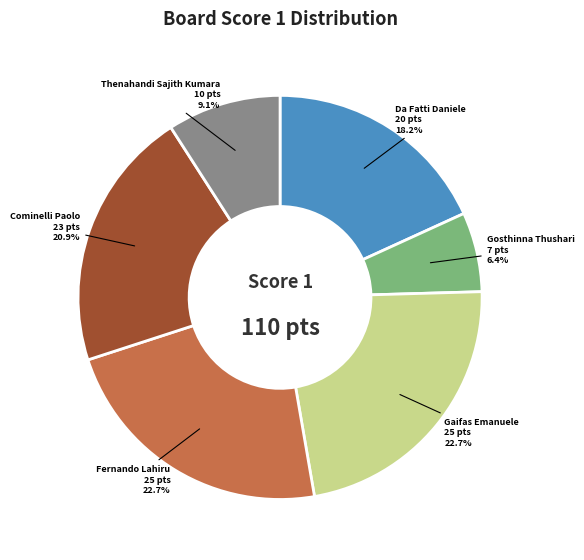

Does any single category account for the majority?

No